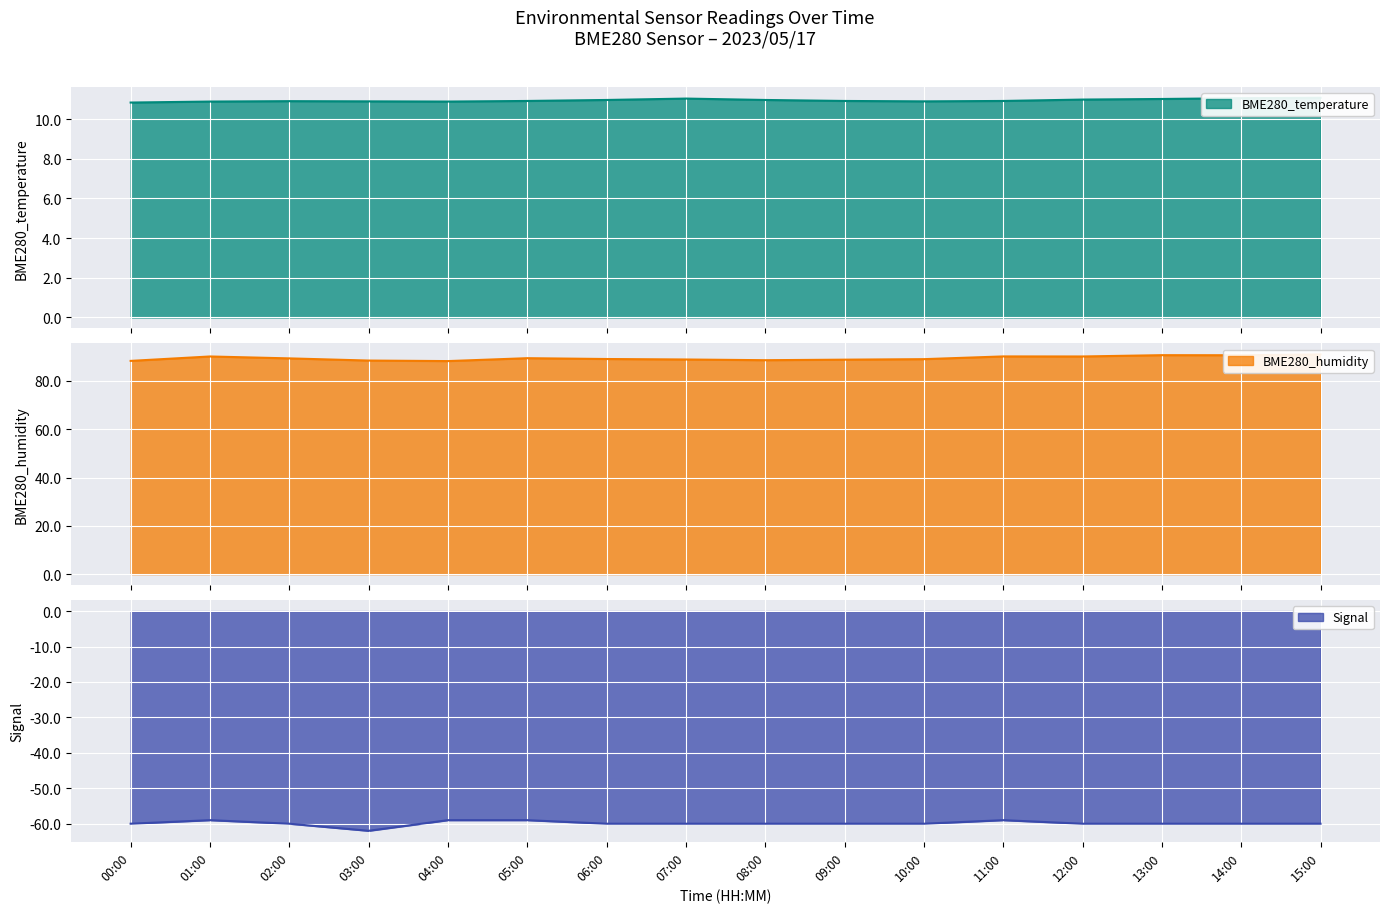

Which series has the largest total across all categories?

BME280_humidity